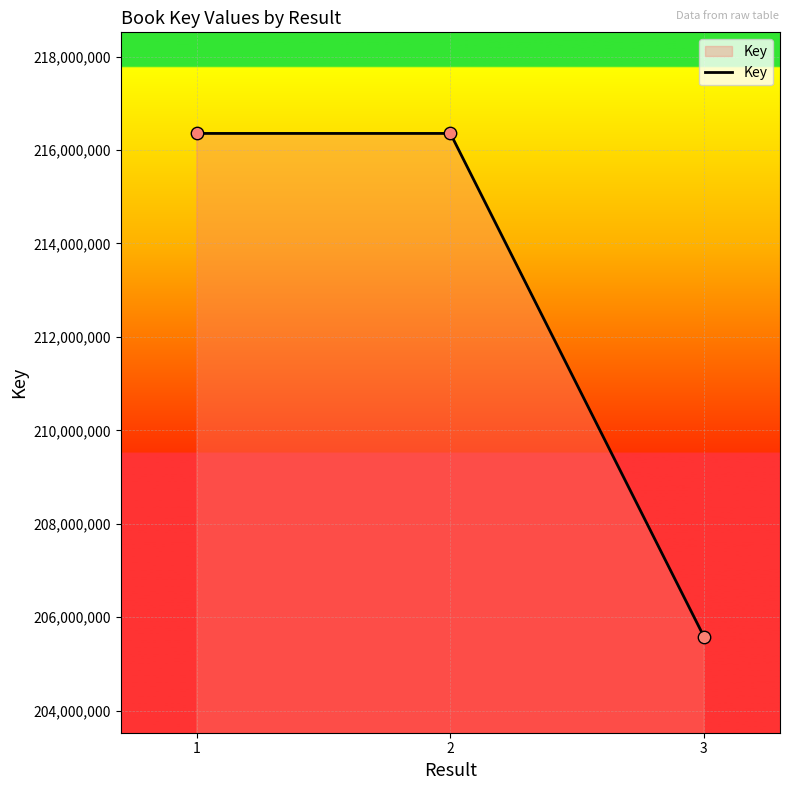

What is the change in value from 1 to 3?

-10769792